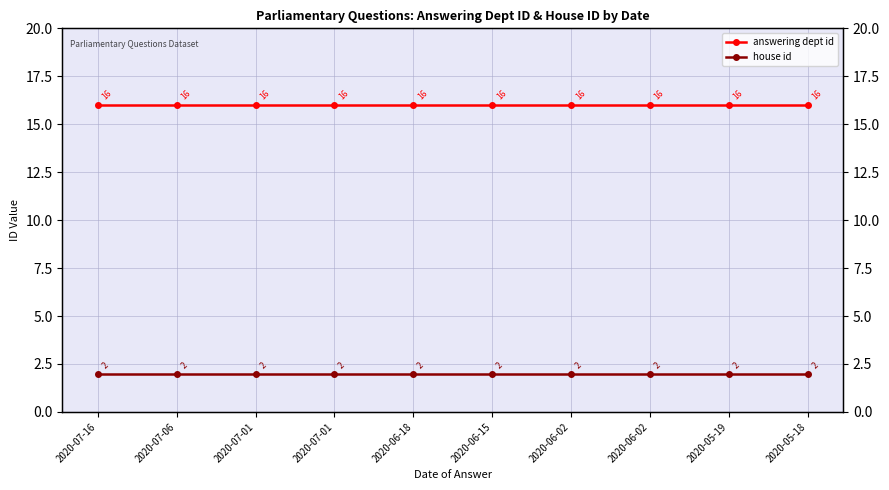

At which category does the chart reach its peak across all series?

2020-07-16